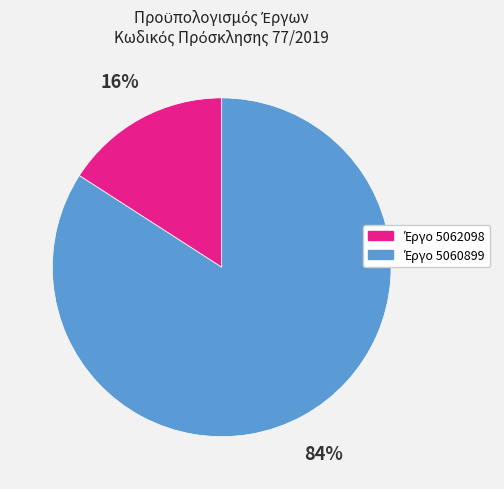

To the nearest percent, what is the average slice percentage?

50%